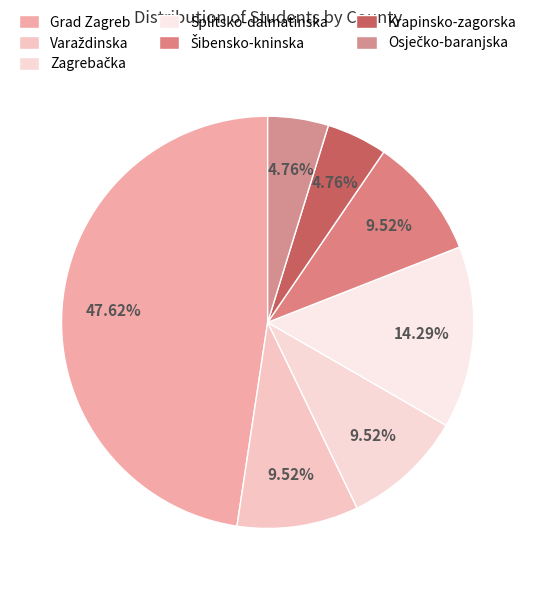

What percentage is the Zagrebačka slice, to the nearest percent?

10%